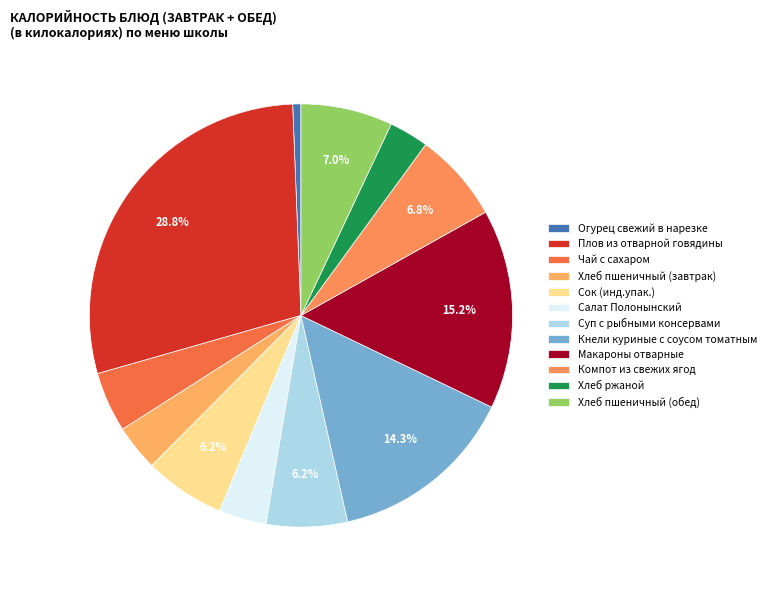

To the nearest percent, what percentage of the pie is Сок (инд.упак.)?

6%